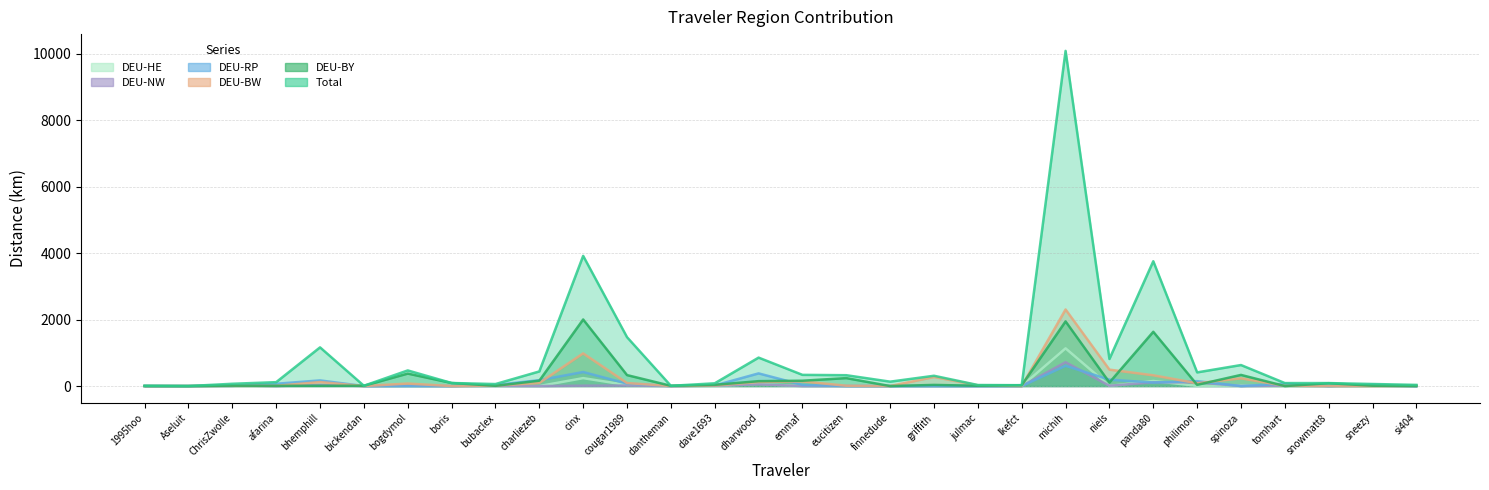

Between emmaf and afarina, which is larger?

emmaf